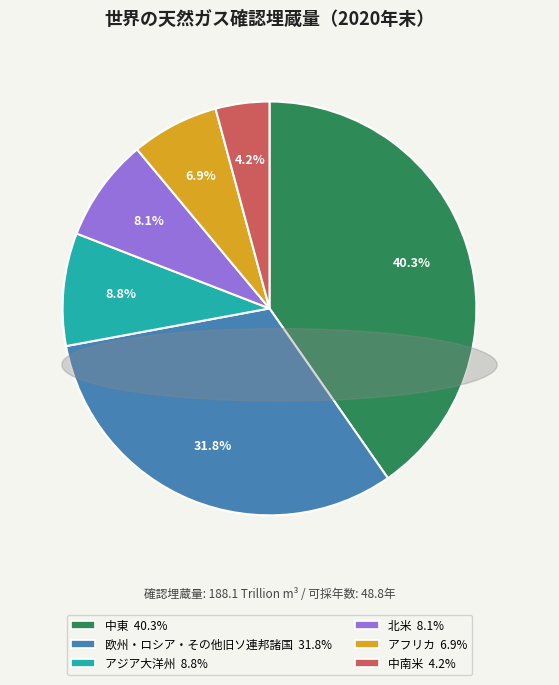

Which category has the biggest portion of the pie?

中東